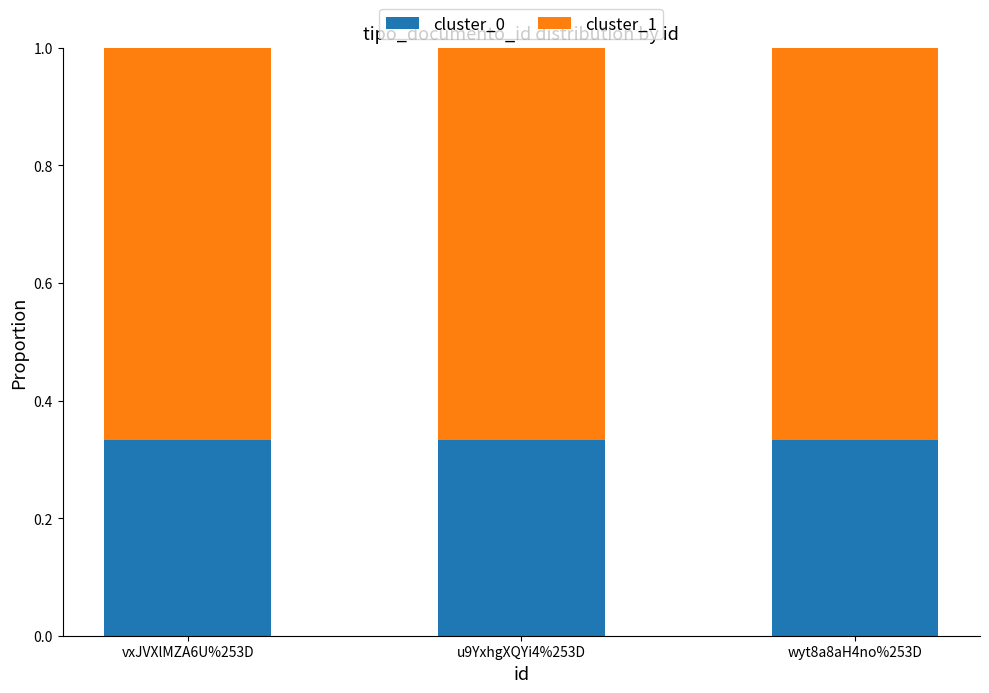

Does the chart contain any negative values?

No